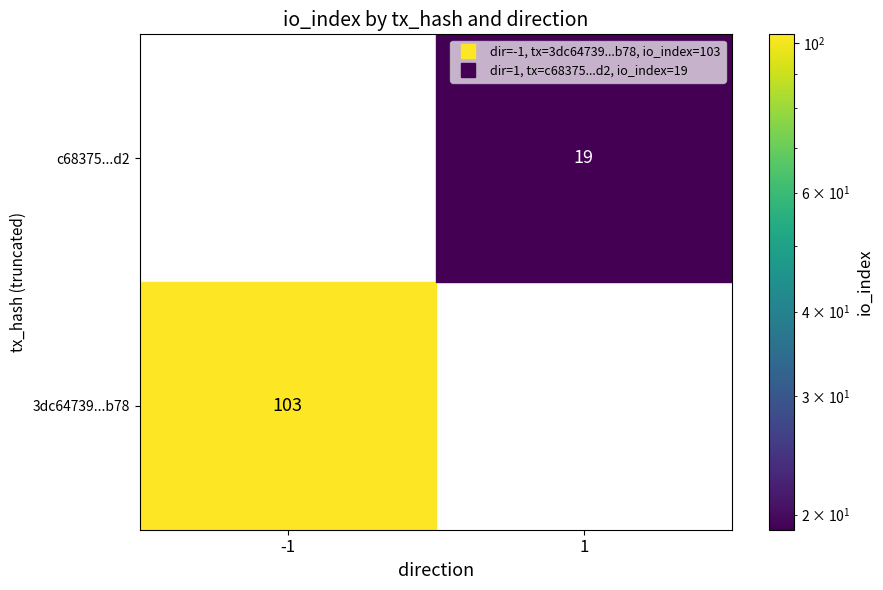

Rank the series by their average value, from highest to lowest.

3dc64739485ba5b1093319c11a8bff562732b78, c683756561d8172e06a619c8ca68e3784791dd2